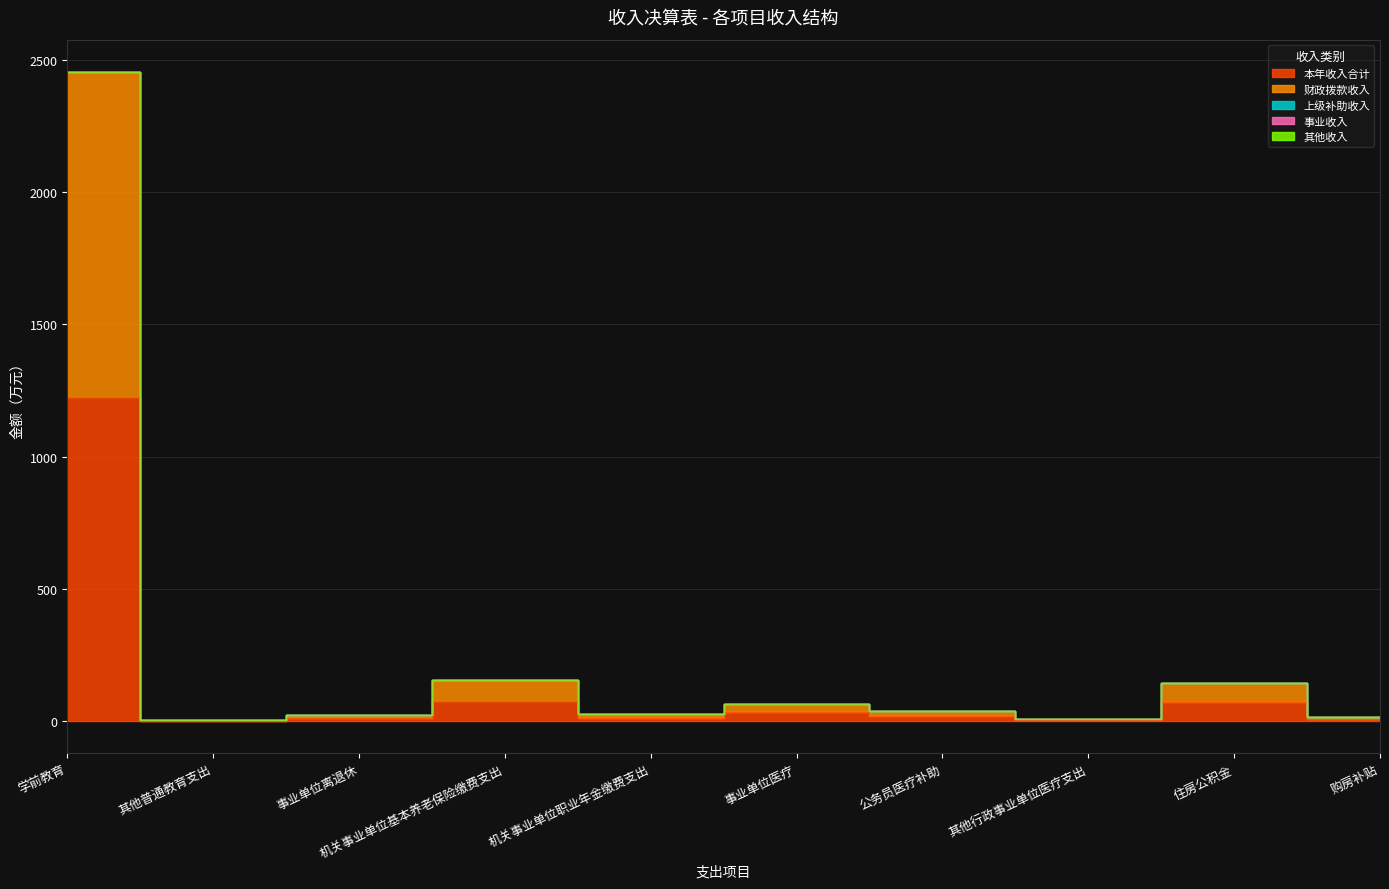

Read the 财政拨款收入 value at 其他行政事业单位医疗支出.

8.4